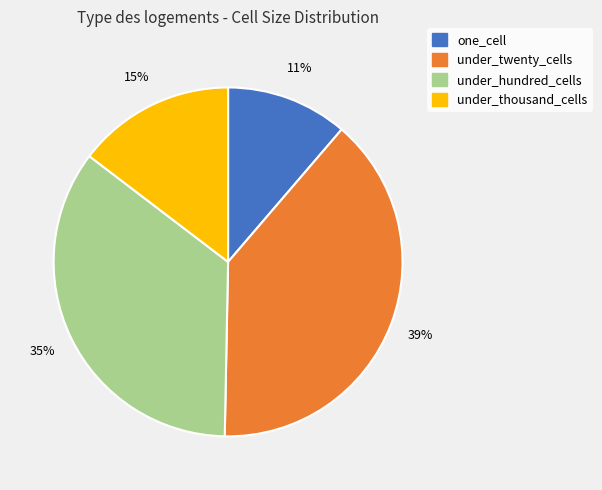

To the nearest percent, what is the combined percentage of under_hundred_cells and one_cell?

46%